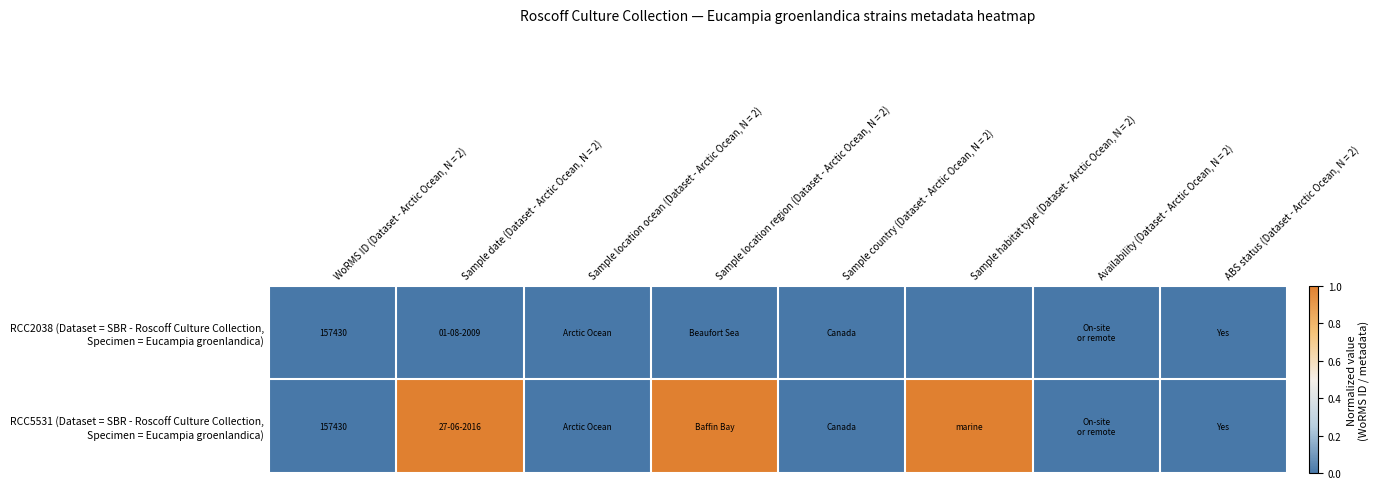

True or false: RCC5531 (Dataset = SBR - Roscoff Culture Collection, Specimen = Eucampia groenlandica) has a value of 0 at ABS status (Dataset - Arctic Ocean, N = 2).

True